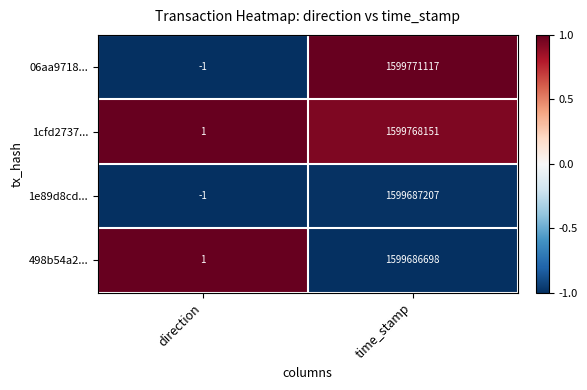

How many categories are shown in the chart?

2